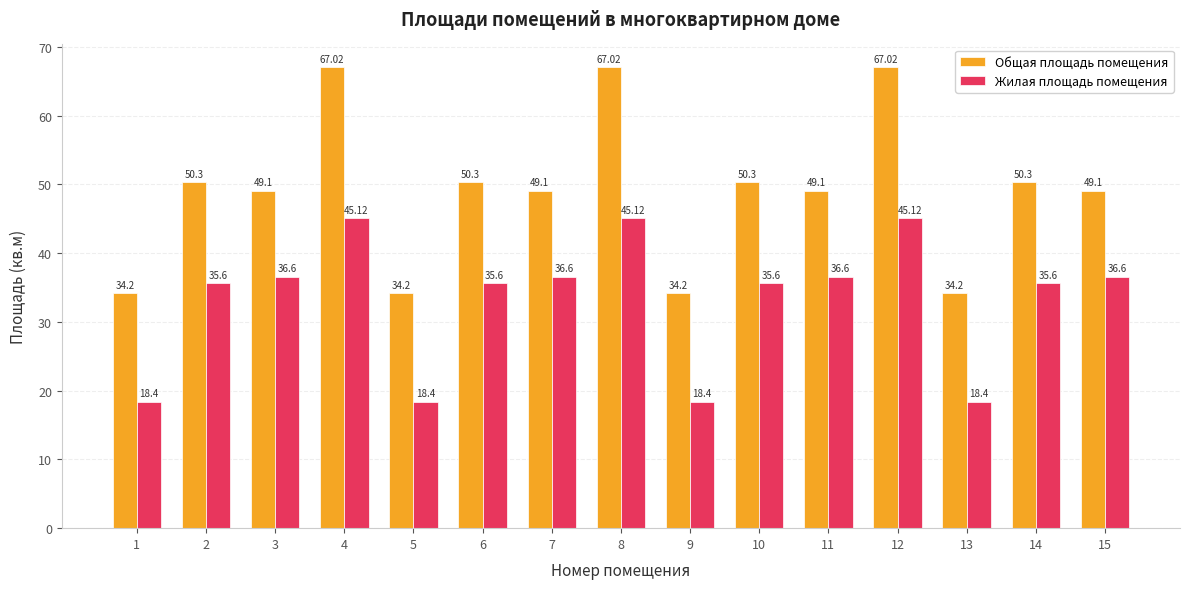

What is the greatest value displayed?

67.0